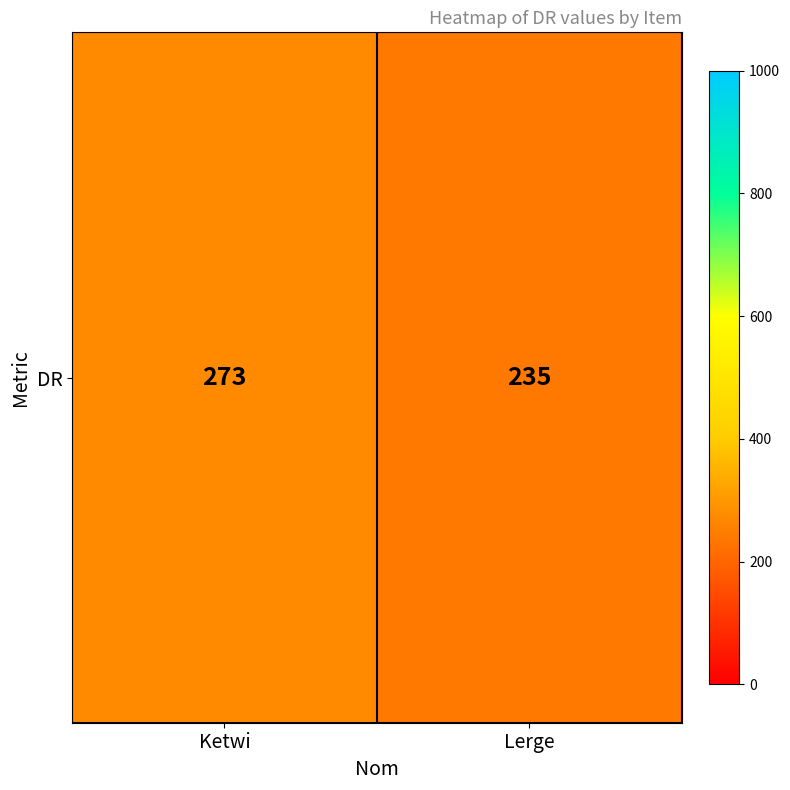

Reading right to left, list all the values displayed in this chart.

235	273